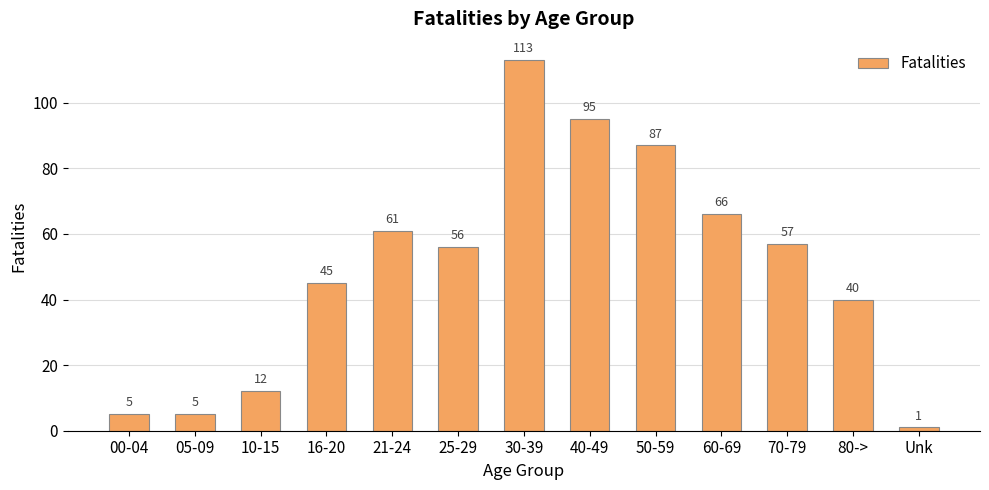

What position from the right is Unk?

1